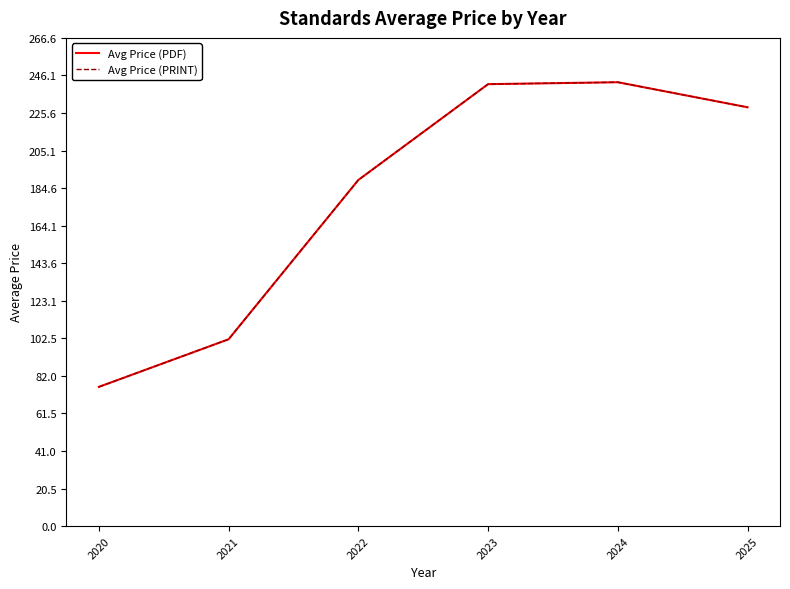

Does the chart display data point markers on the line(s)?

No